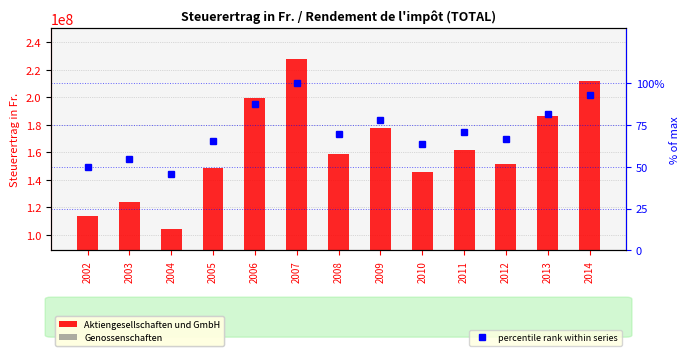

What is the sum of the percentile rank within series values at 2007 and 2004?

145.8